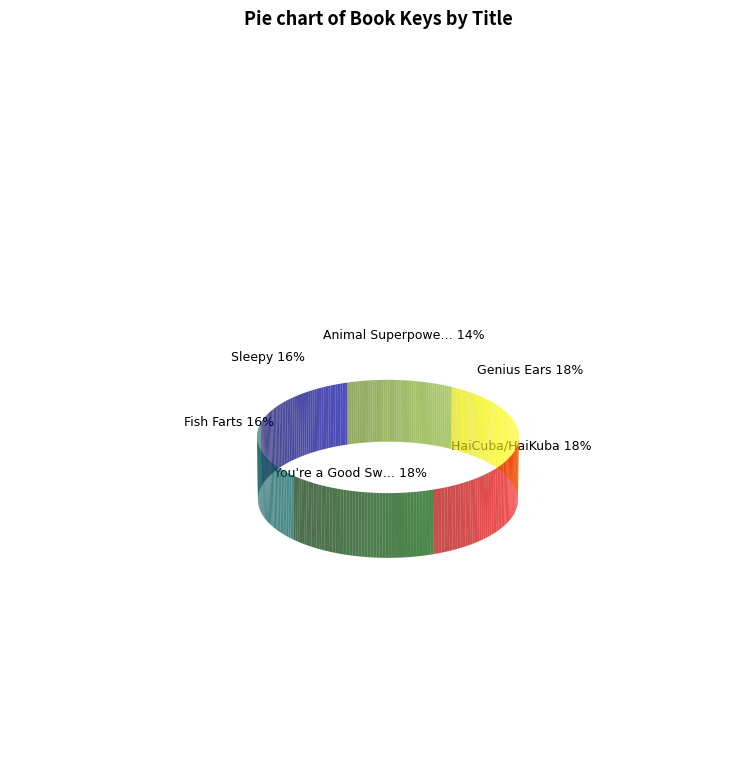

What is the ratio of the value at You're a Good Swimmer to the value at Animal Superpowers!?

1.3